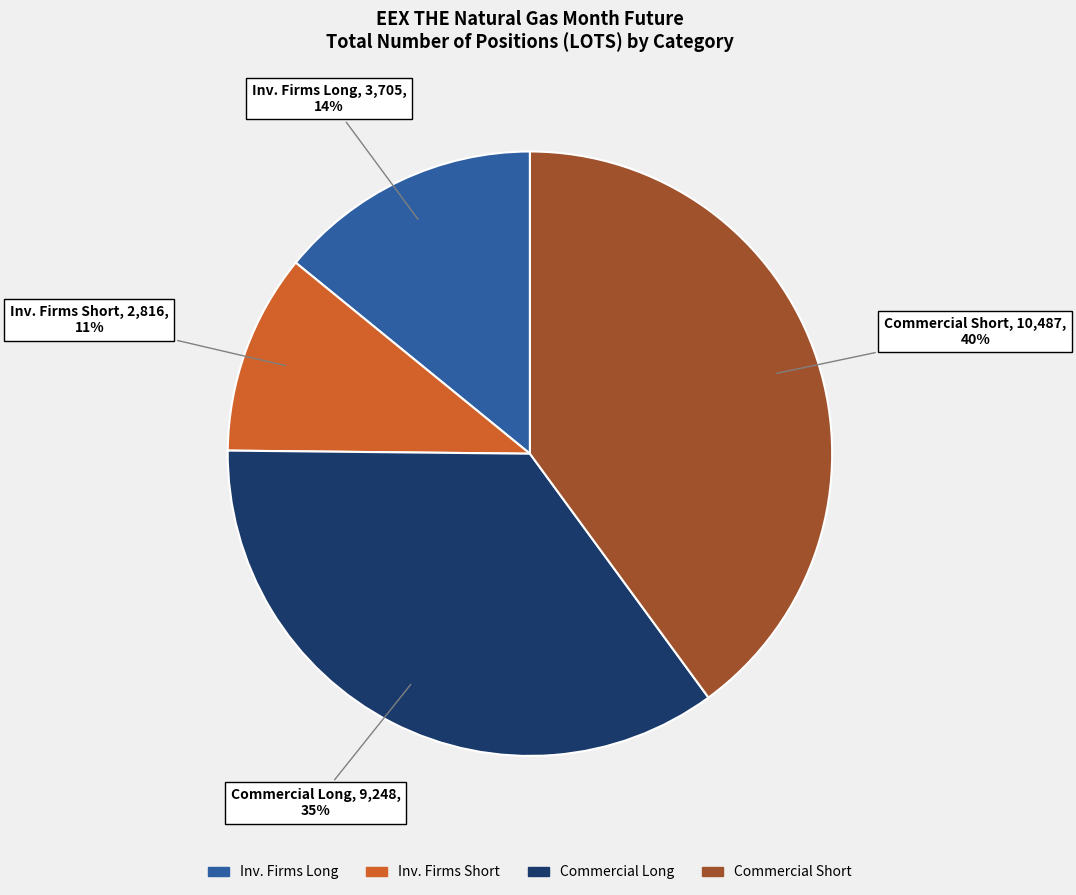

To the nearest percent, what is the average slice percentage?

25%